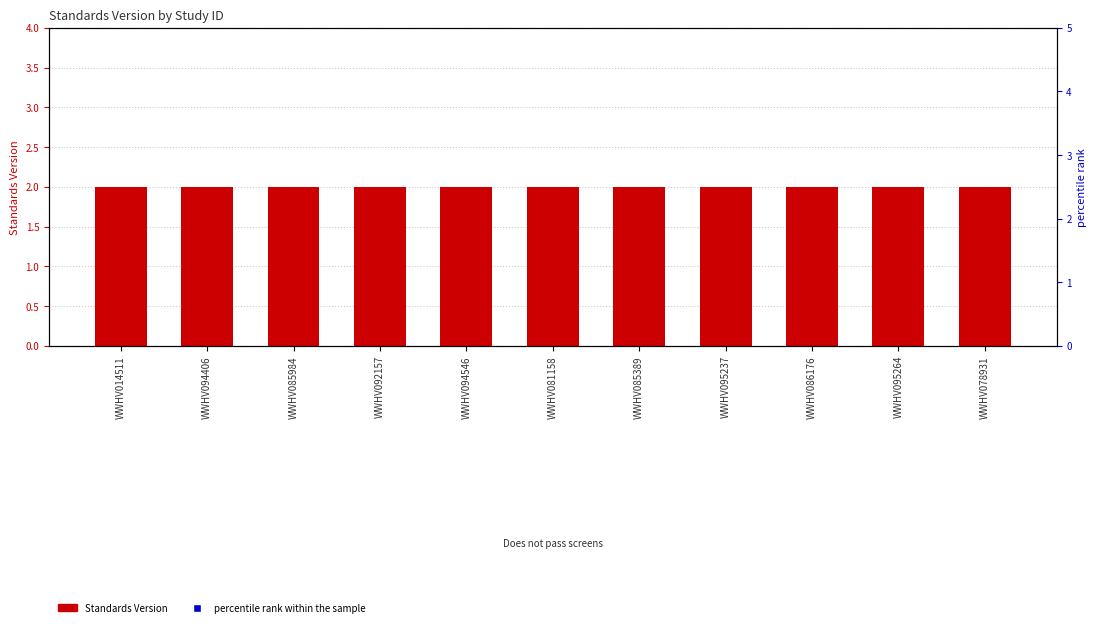

Which series has the largest Y range (max minus min)?

Standards Version